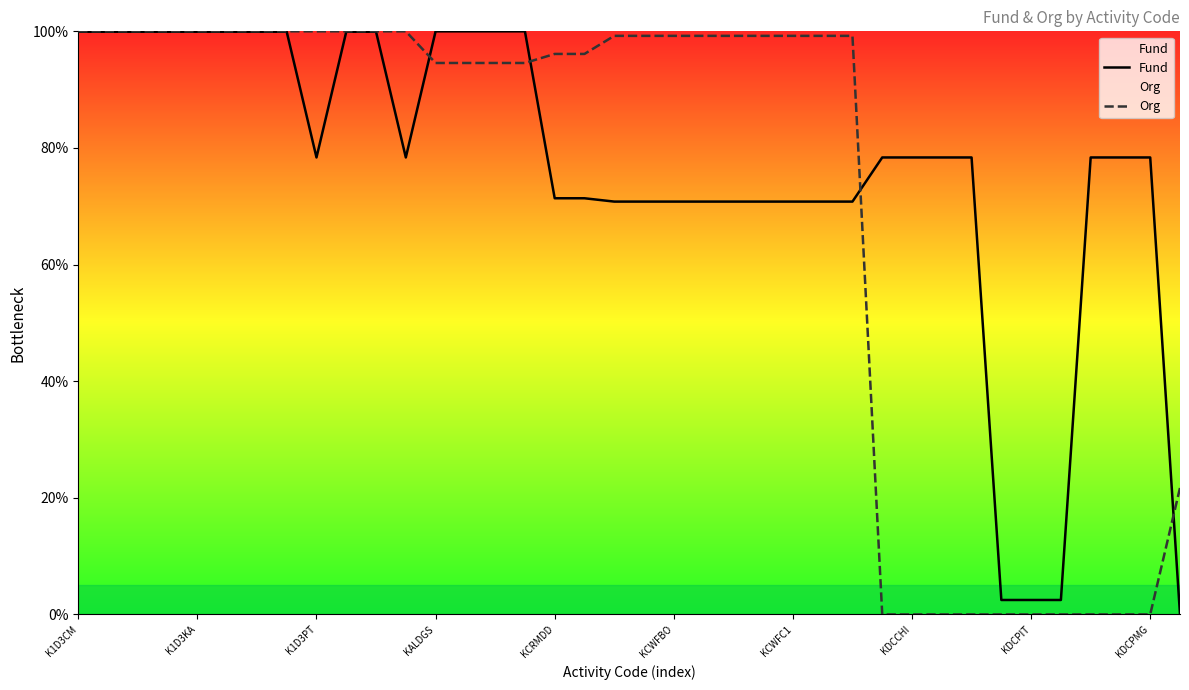

At which category does the chart reach its minimum across all series?

37